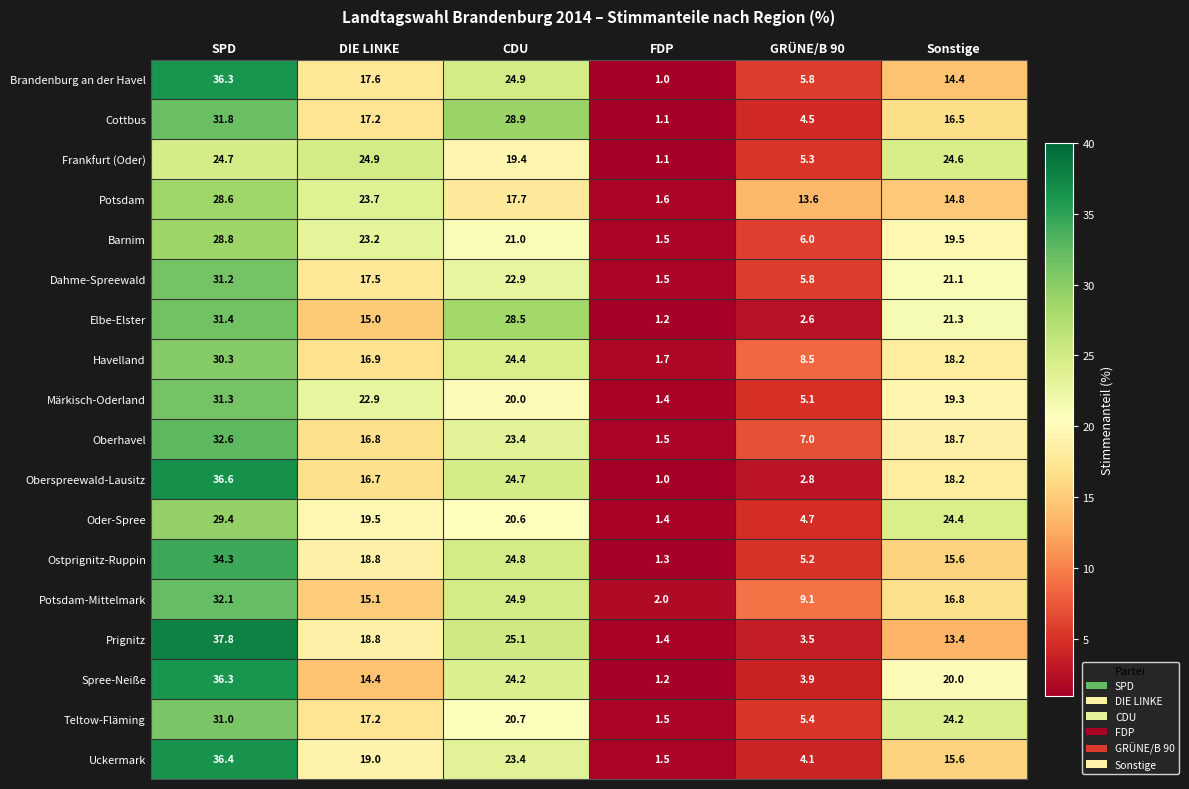

What is the sum of all Prignitz values?

100.0